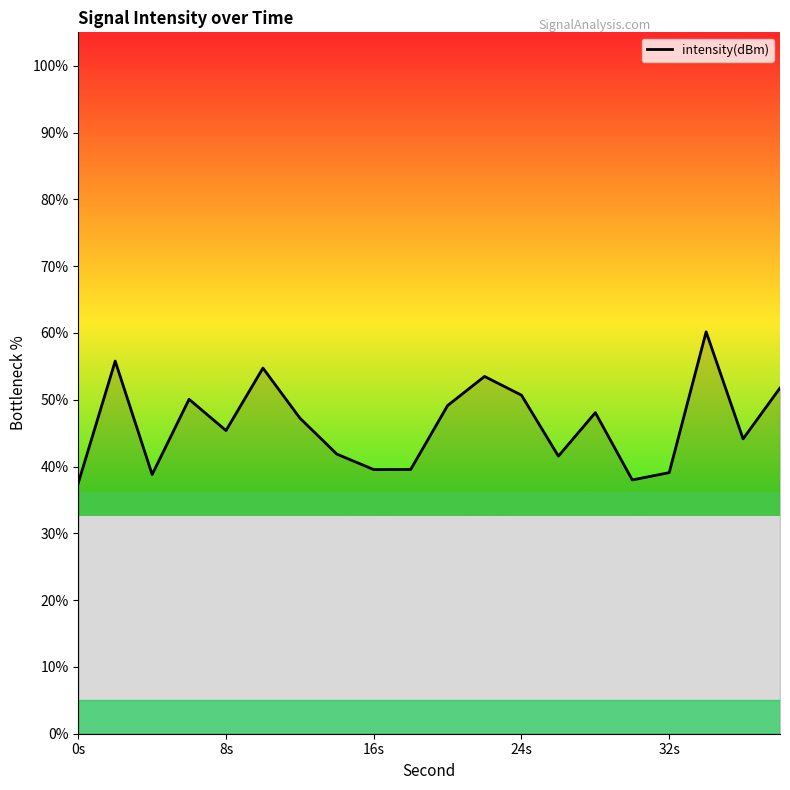

What is the difference between the maximum and minimum values?

22.6